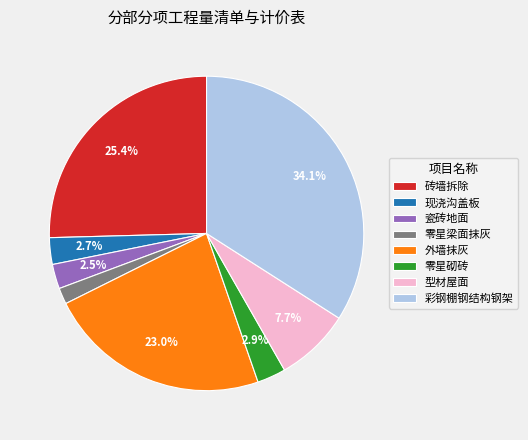

Does 型材屋面 represent more than half of the total?

No